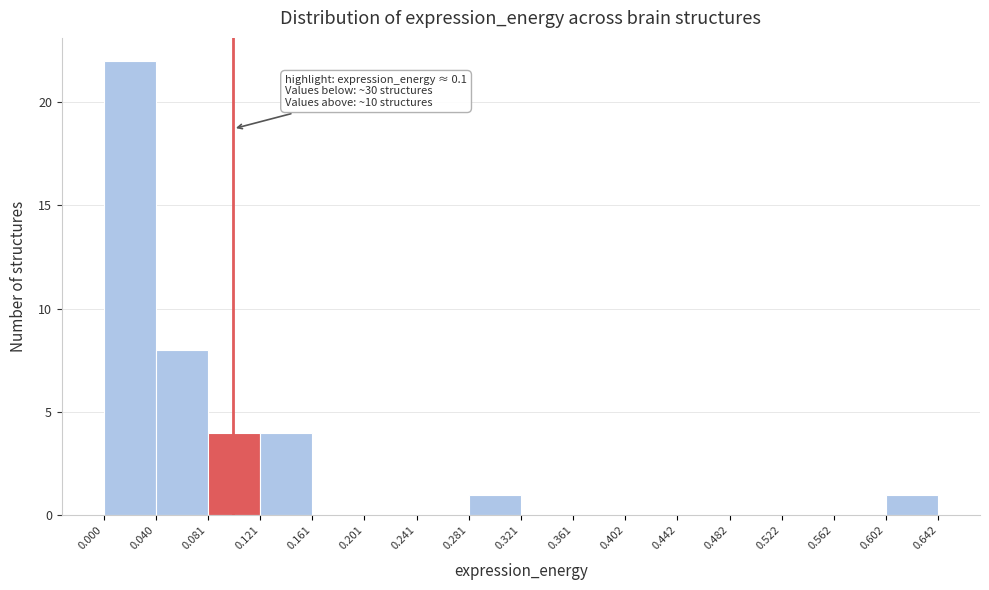

Over which range of the x-axis is the bar tallest?

0.000 to 0.040